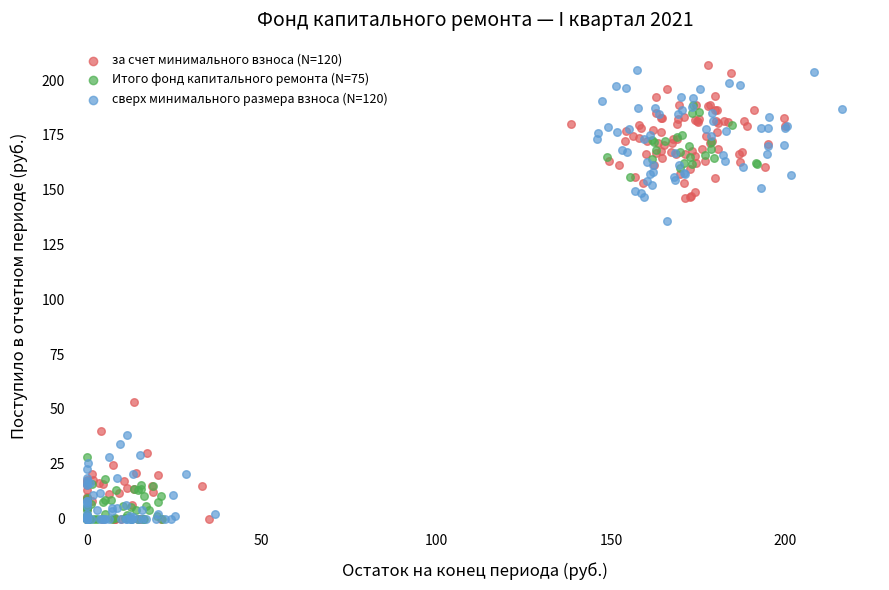

What are all the series names shown in the legend?

за счет минимального взноса (N=120), Итого фонд капитального ремонта (N=75), сверх минимального размера взноса (N=120)